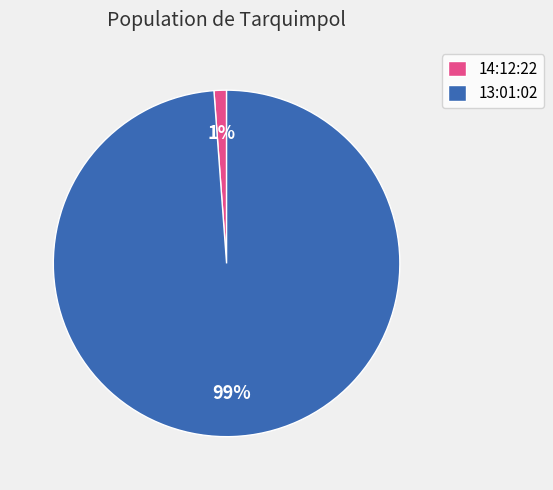

Rank the categories by value from highest to lowest.

13:01:02, 14:12:22